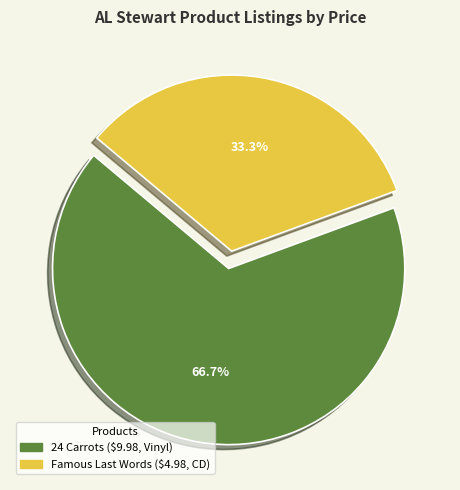

What portion of the pie excludes 24 Carrots?

33.3%